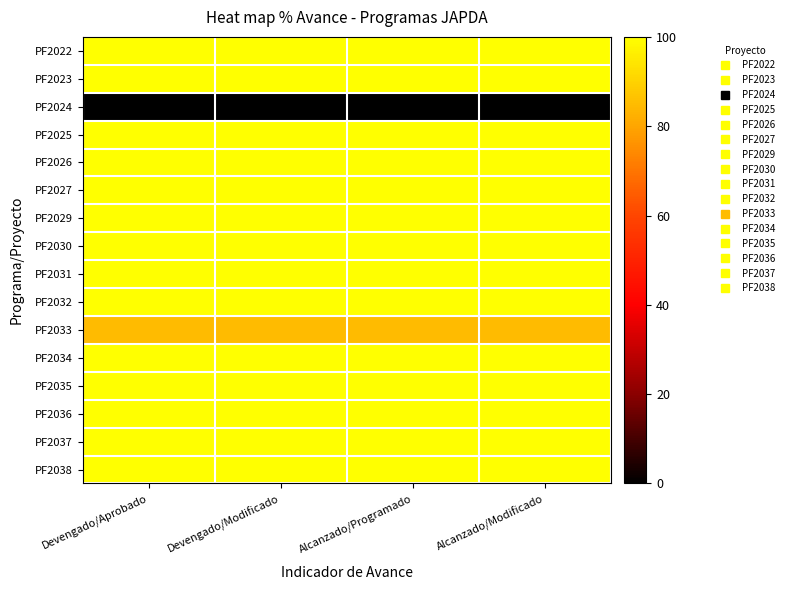

Which series has the widest spread of values?

PF2022